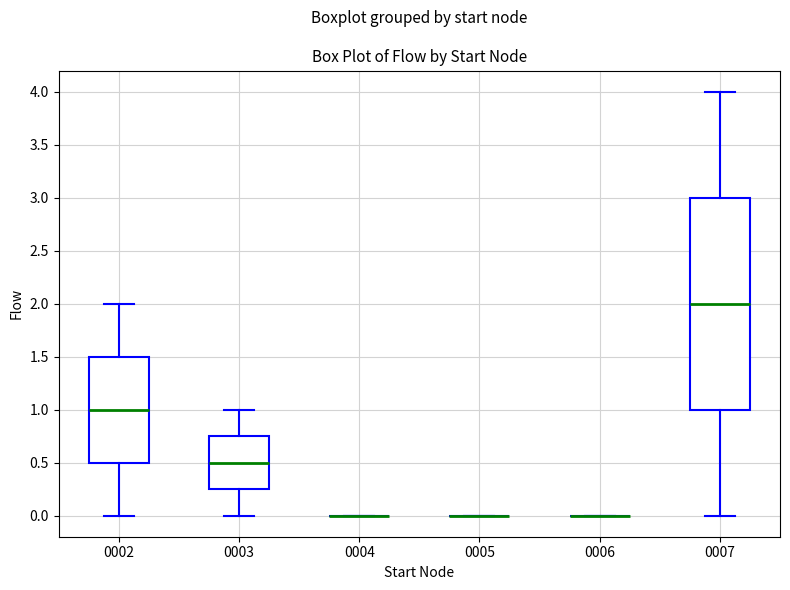

Comparing the boxes themselves (not the whiskers), which one is the tallest?

0007